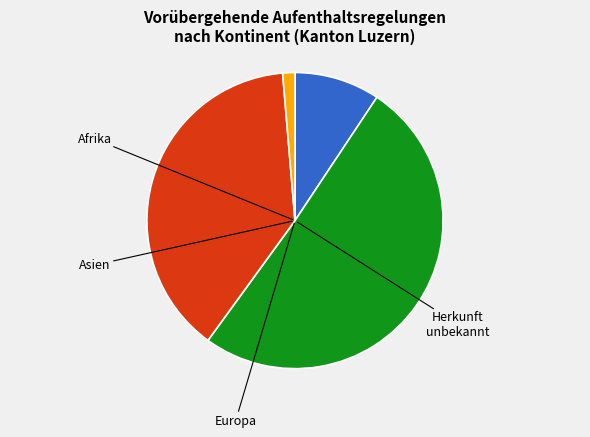

Approximately how many times larger is the value at Afrika compared to Asien?

0.2